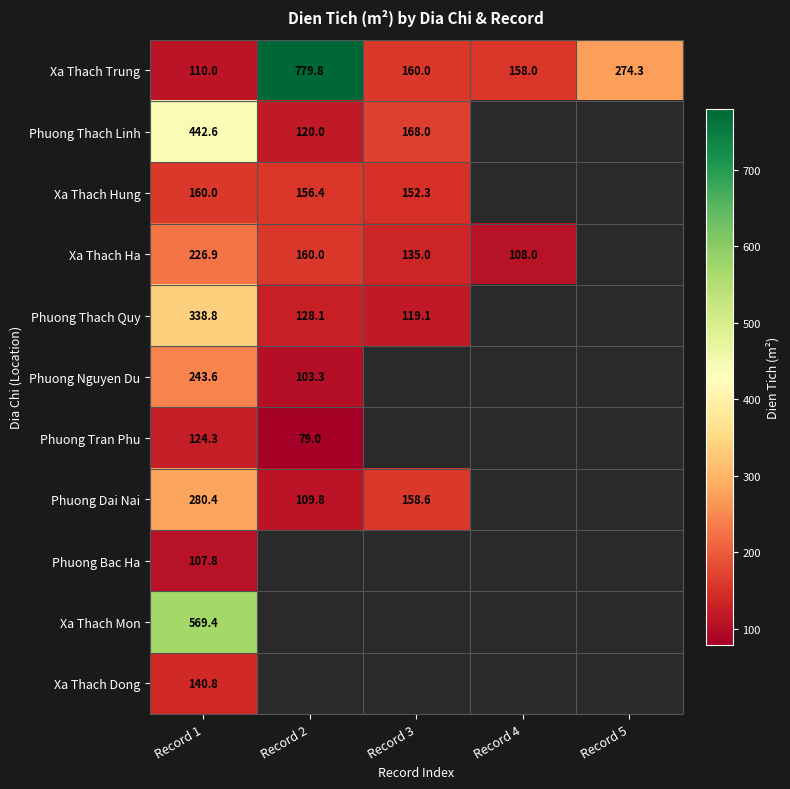

At Record 1, list the series in order from smallest to largest.

Phuong Bac Ha, Xa Thach Trung, Phuong Tran Phu, Xa Thach Dong, Xa Thach Hung, Xa Thach Ha, Phuong Nguyen Du, Phuong Dai Nai, Phuong Thach Quy, Phuong Thach Linh, Xa Thach Mon